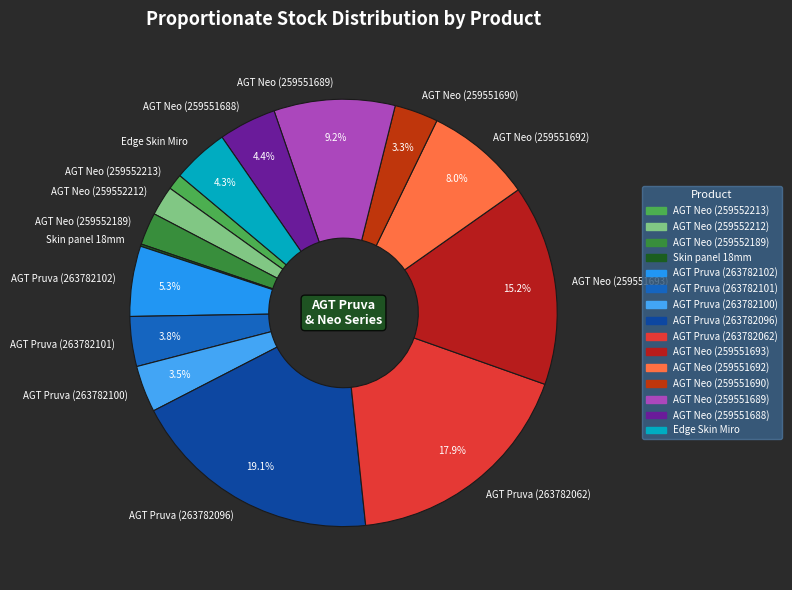

Between AGT Pruva (263782062) and AGT Pruva (263782102), which is larger?

AGT Pruva (263782062)